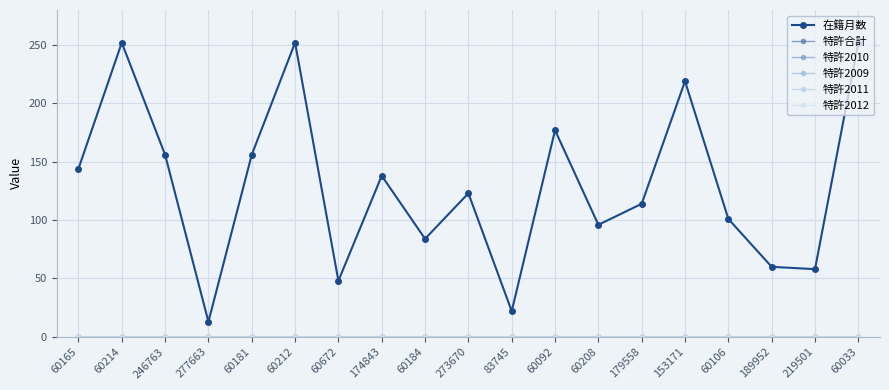

The value of 在籍月数 at 174843 is 52. True or false?

False